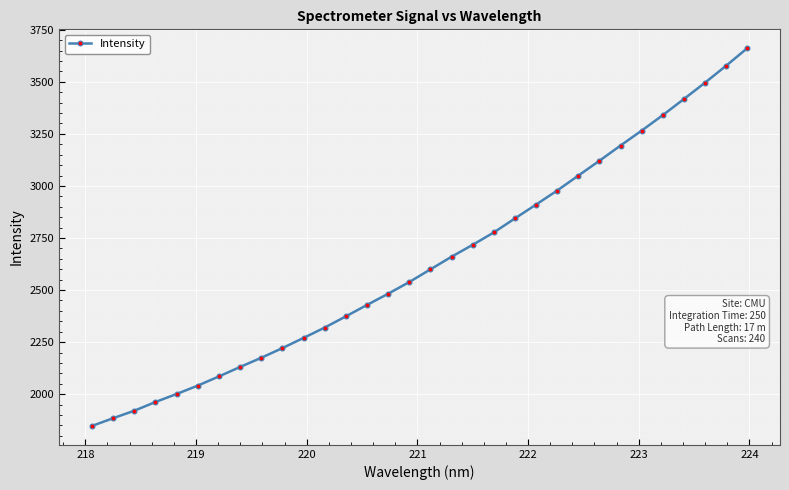

What is the value of the 7th point from the left?

2085.2